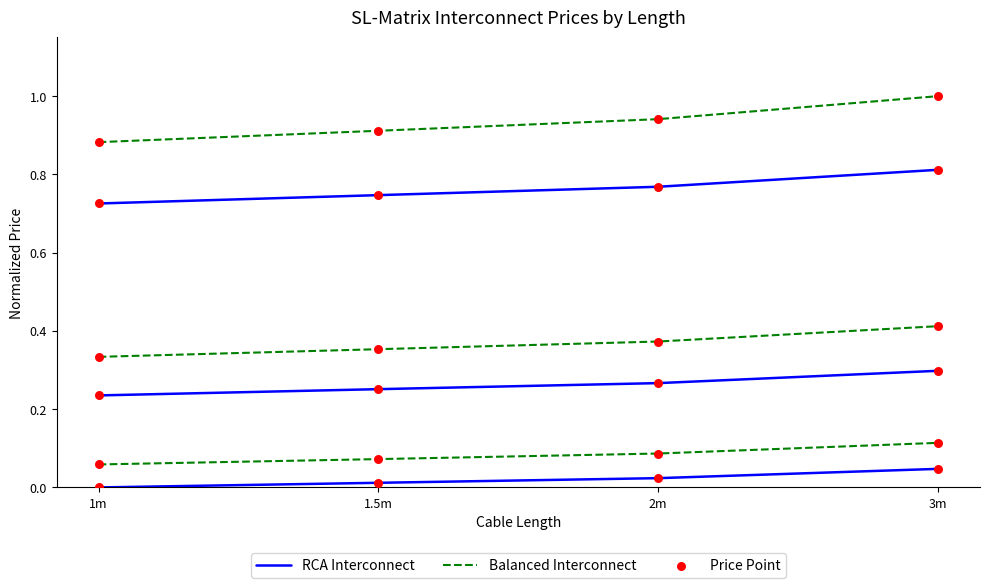

Which series reaches the minimum Y coordinate?

RCA Interconnect